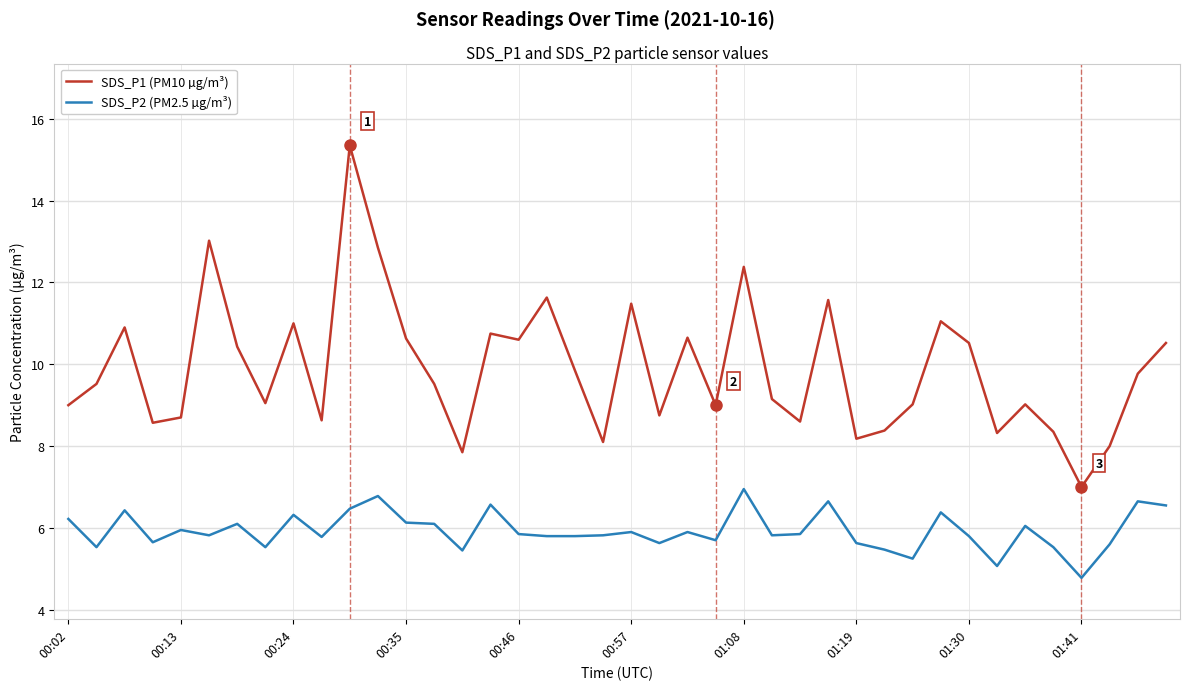

True or false: SDS_P1 (PM10 µg/m³) and SDS_P2 (PM2.5 µg/m³) cross at least once.

False